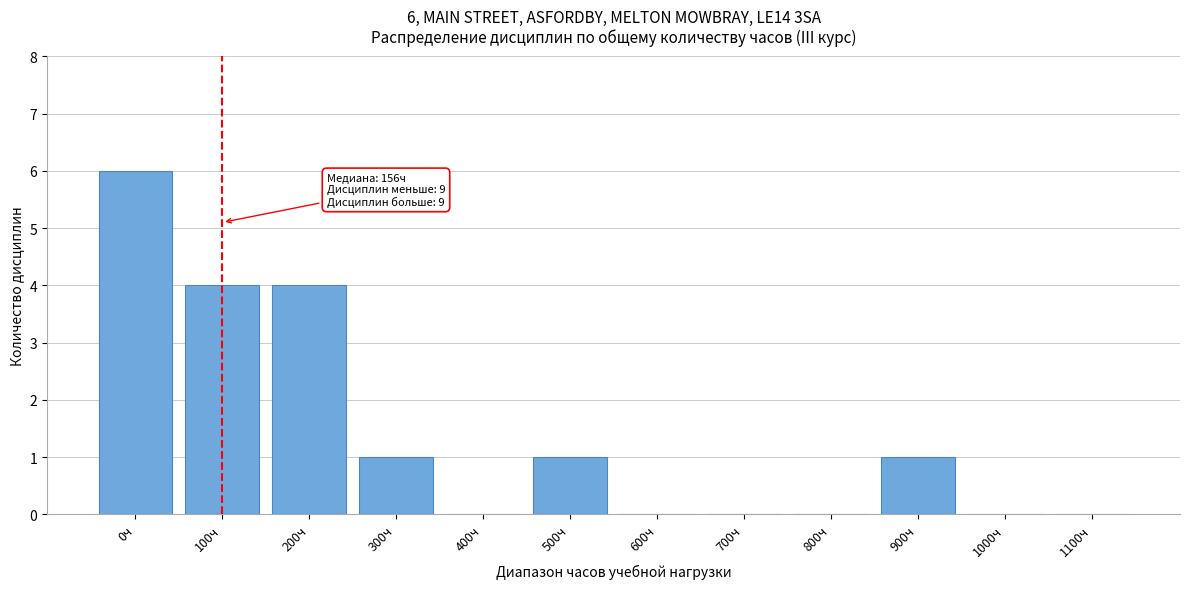

Reading left to right, list all the values displayed in this chart.

0ч=6	100ч=4	200ч=4	300ч=1	400ч=0	500ч=1	600ч=0	700ч=0	800ч=0	900ч=1	1000ч=0	1100ч=0